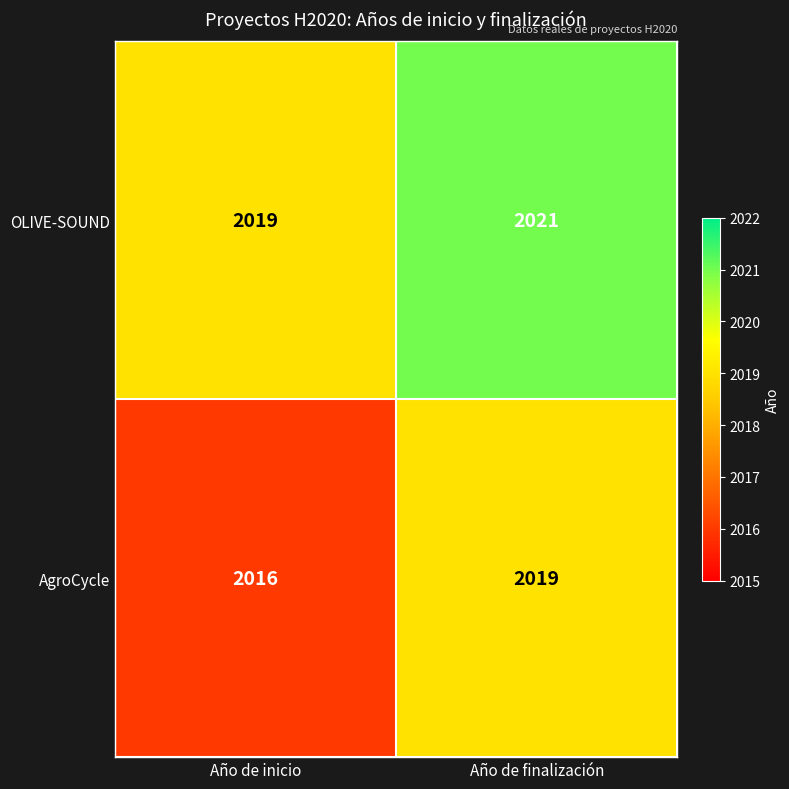

What is the greatest value displayed?

2021